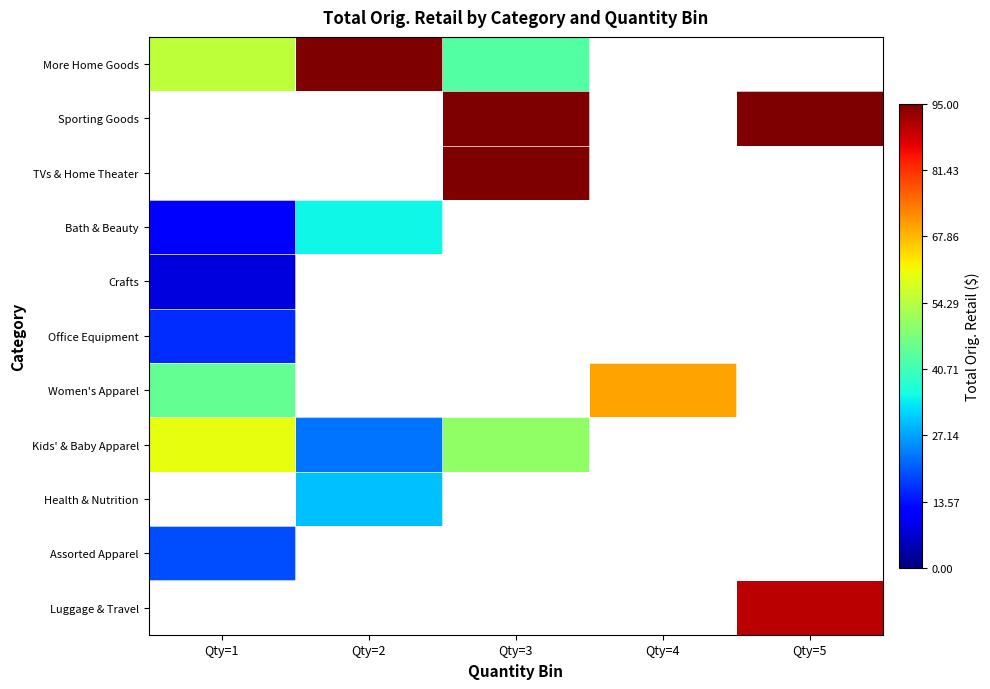

List the labels in order of Sporting Goods value, smallest first.

Qty=1, Qty=2, Qty=3, Qty=4, Qty=5